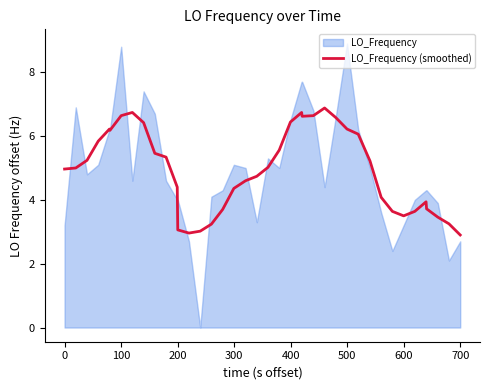

How many lines are shown in the chart?

1